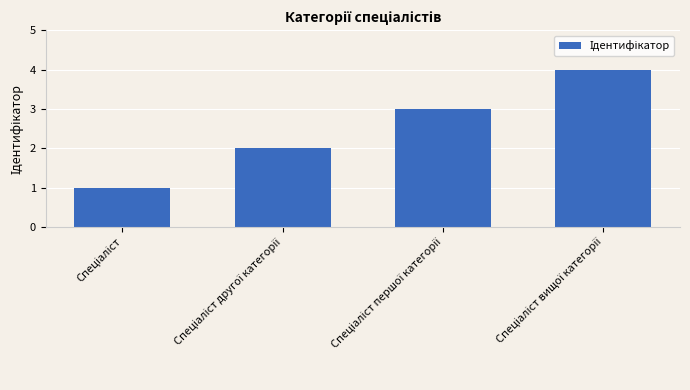

What is the difference between the maximum and minimum values?

3